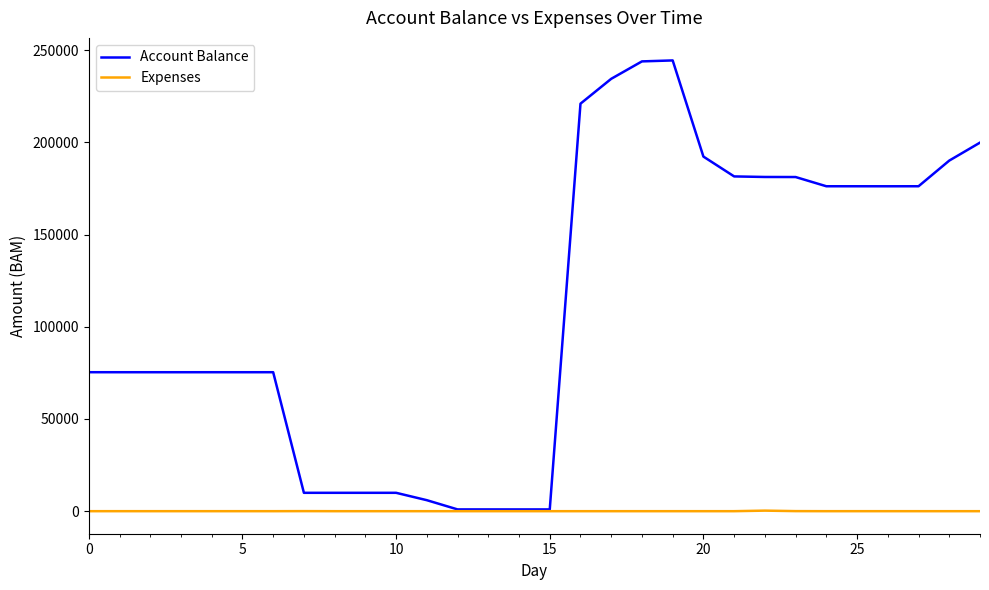

List the series in order of their peak value, lowest first.

Expenses, Account Balance